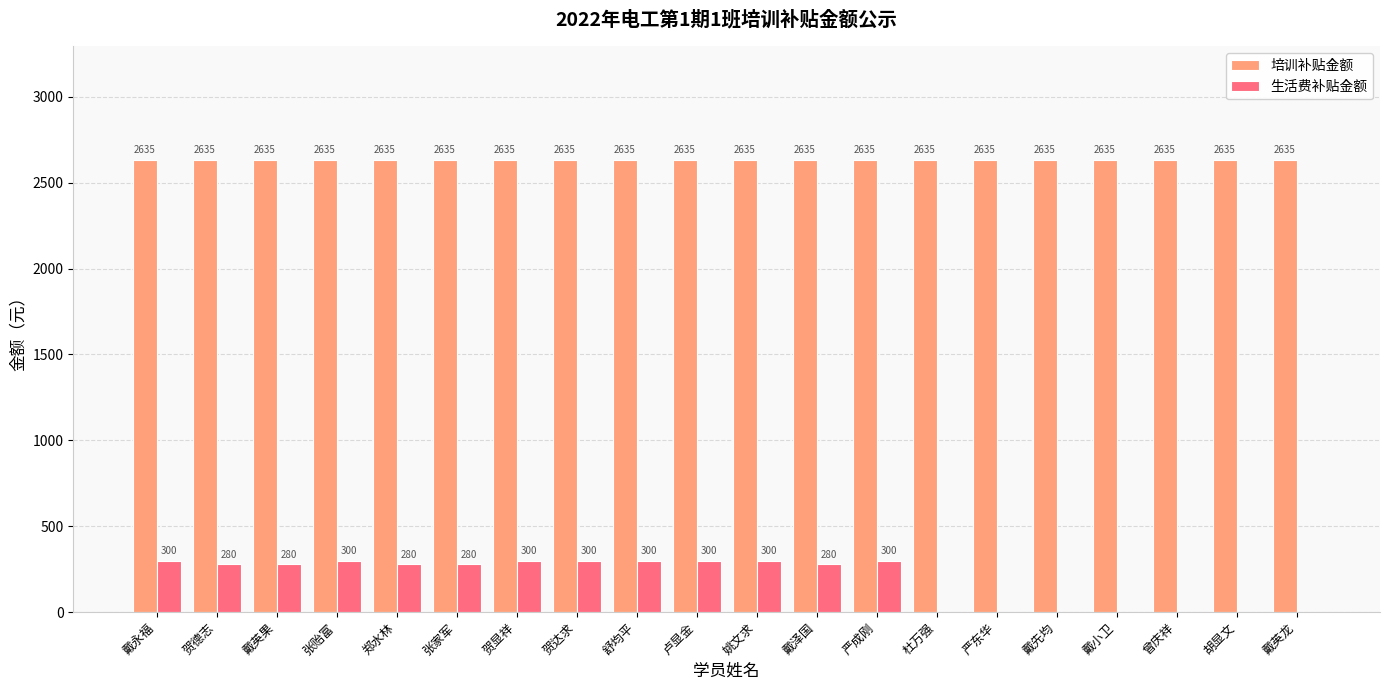

What is the maximum value for 培训补贴金额?

2635